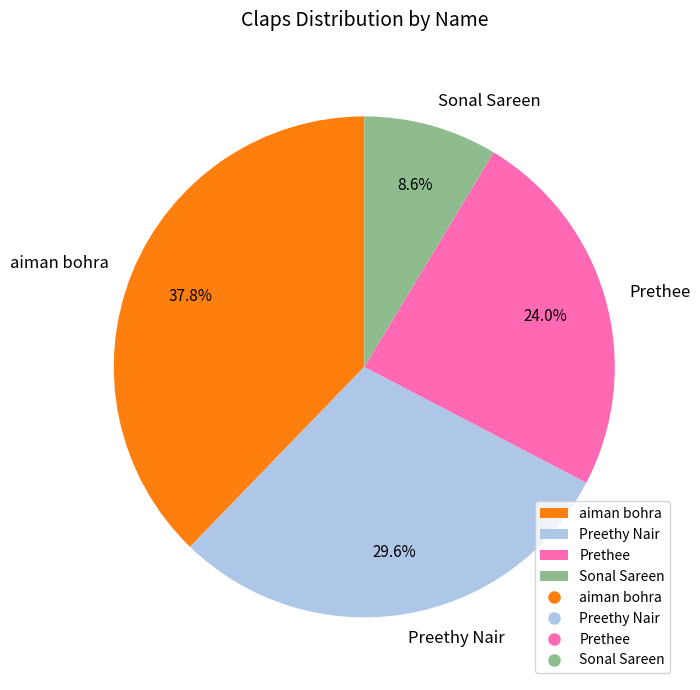

To the nearest percent, what is the difference between the largest and smallest slice percentages?

29%